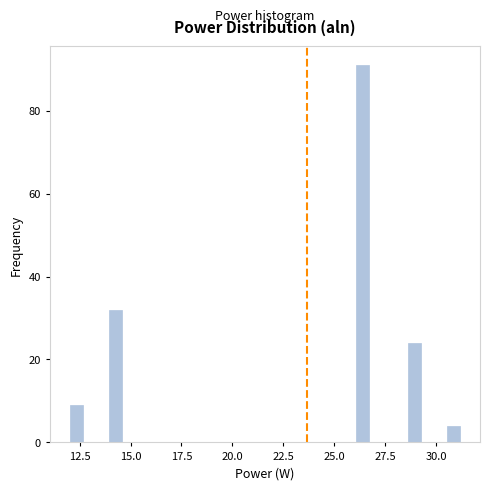

Around what value on the x-axis is the tallest bar? Give the approximate position of its centre, as read against the axis.

26.5